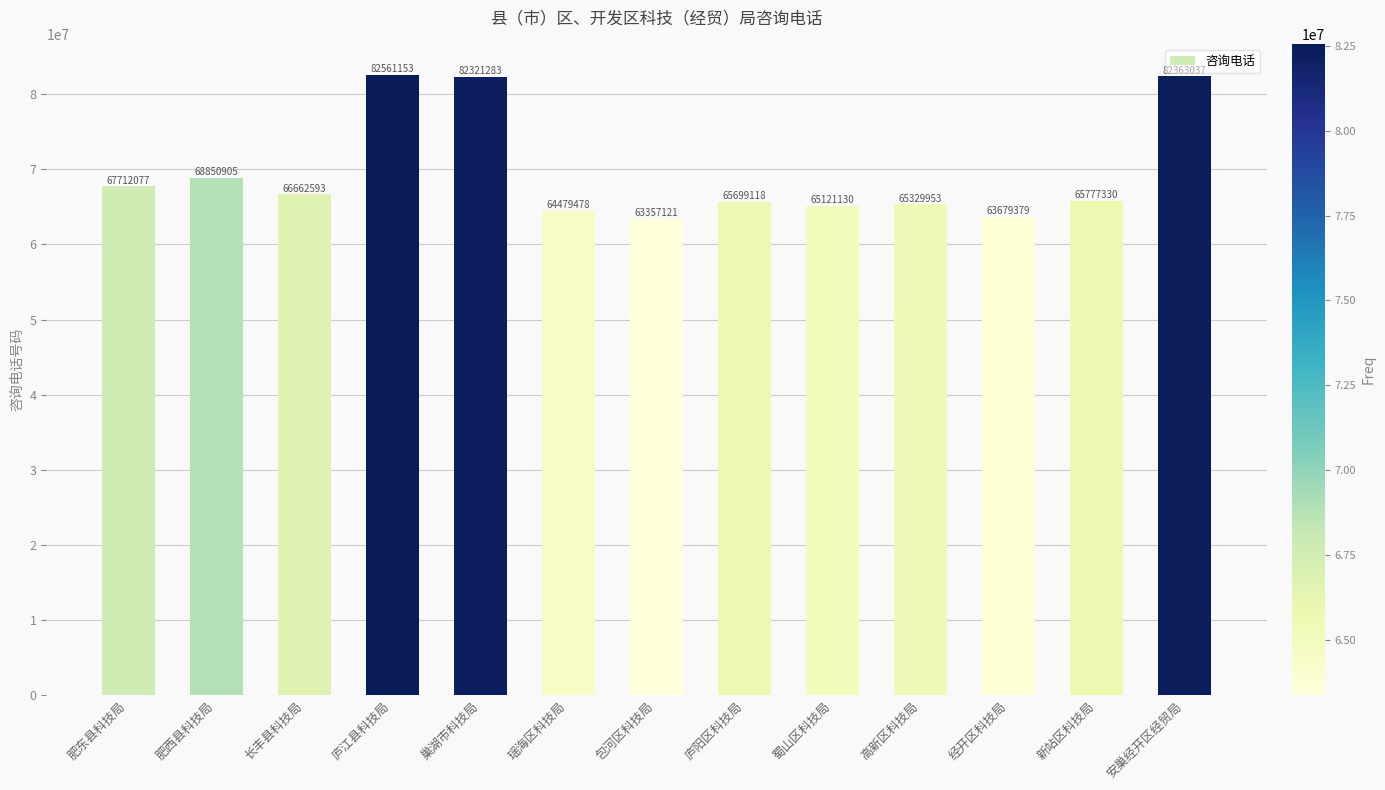

Are the bars horizontal?

No